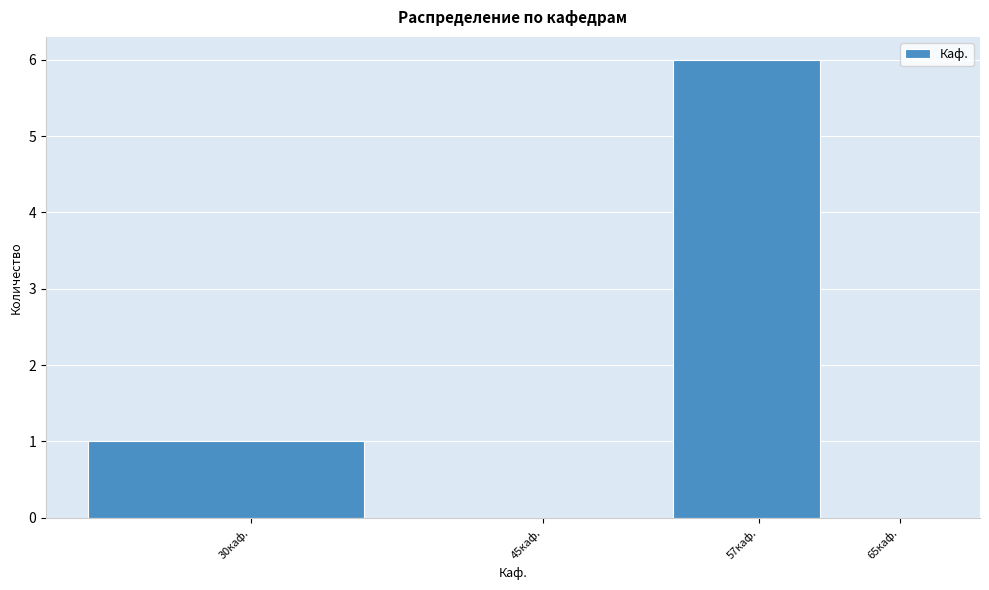

Reading left to right, what are all the values shown in this chart?

30каф.=1	45каф.=0	57каф.=6	65каф.=0